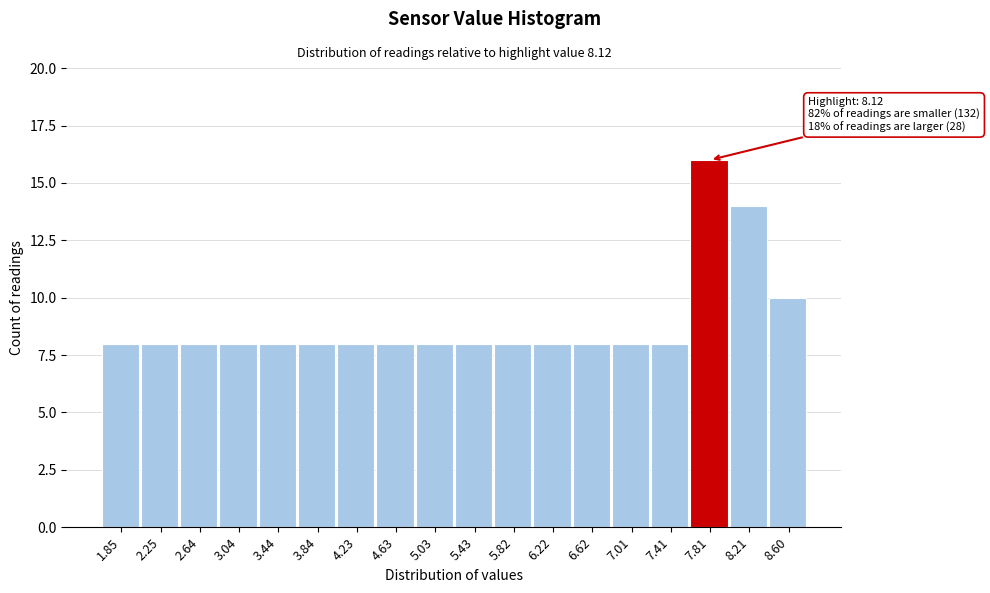

Reading right to left, what are all the values shown in this chart?

8.60=10	8.21=14	7.81=16	7.41=8	7.01=8	6.62=8	6.22=8	5.82=8	5.43=8	5.03=8	4.63=8	4.23=8	3.84=8	3.44=8	3.04=8	2.64=8	2.25=8	1.85=8